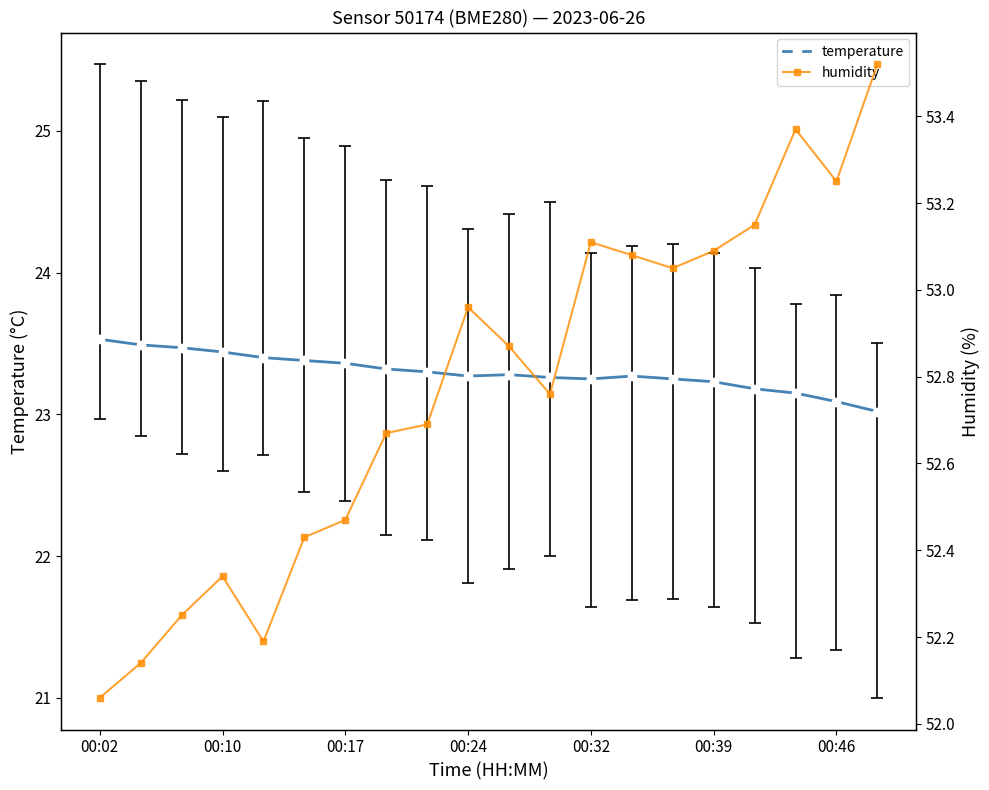

Reading left to right, list all the values displayed in this chart.

temperature: 23.5	23.5	23.5	23.4	23.4	23.4	23.4	23.3	23.3	23.3	23.3	23.3	23.2	23.3	23.2	23.2	23.2	23.1	23.1	23.0
humidity: 52.1	52.1	52.2	52.3	52.2	52.4	52.5	52.7	52.7	53.0	52.9	52.8	53.1	53.1	53.0	53.1	53.1	53.4	53.2	53.5